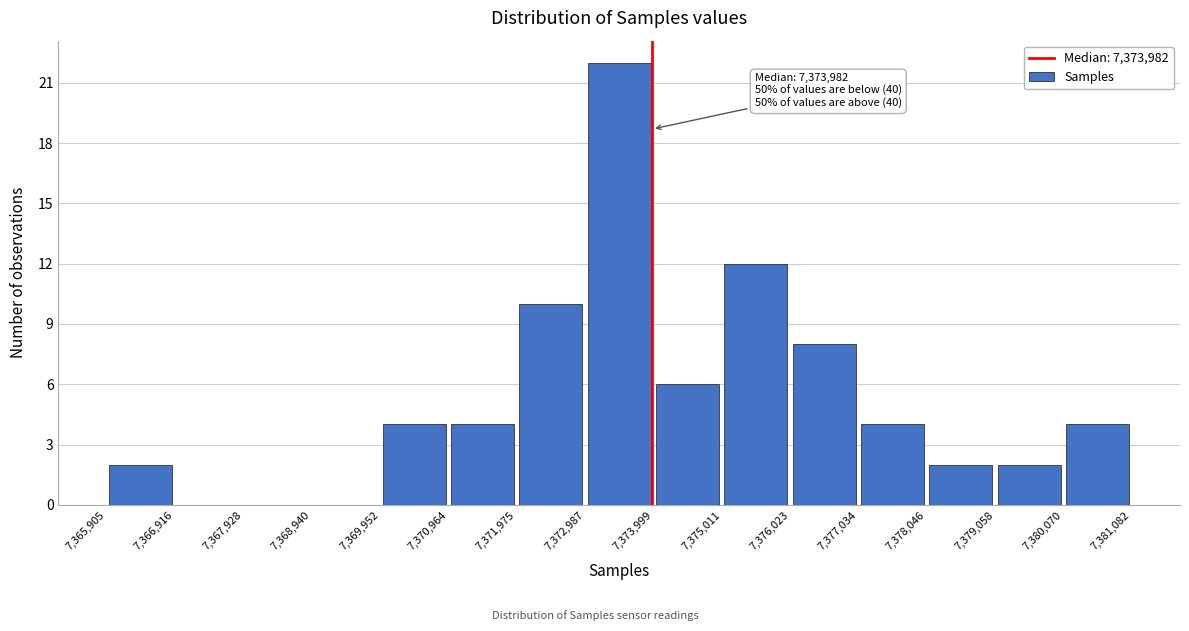

Over which range of the x-axis is the bar tallest?

7,372,987 to 7,373,999